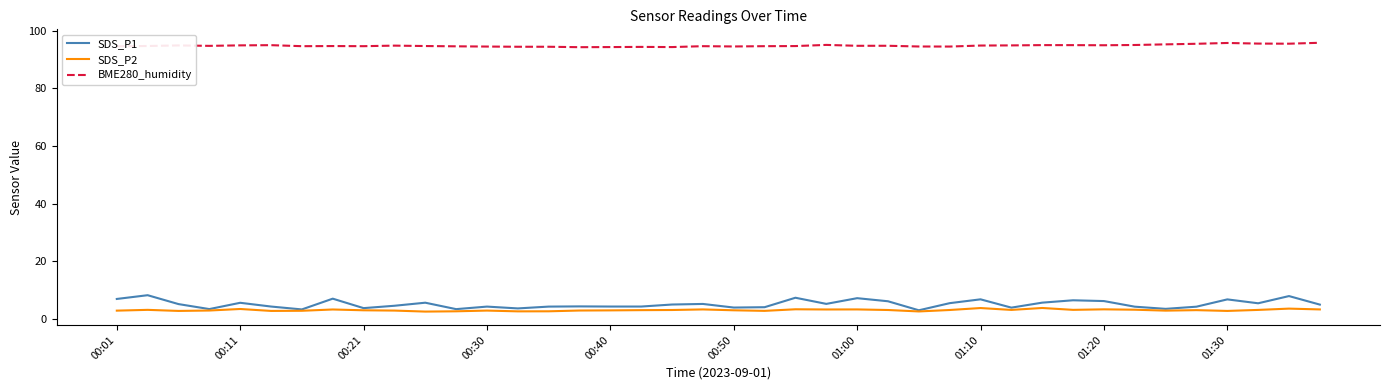

True or false: BME280_humidity and SDS_P1 intersect in this chart.

False